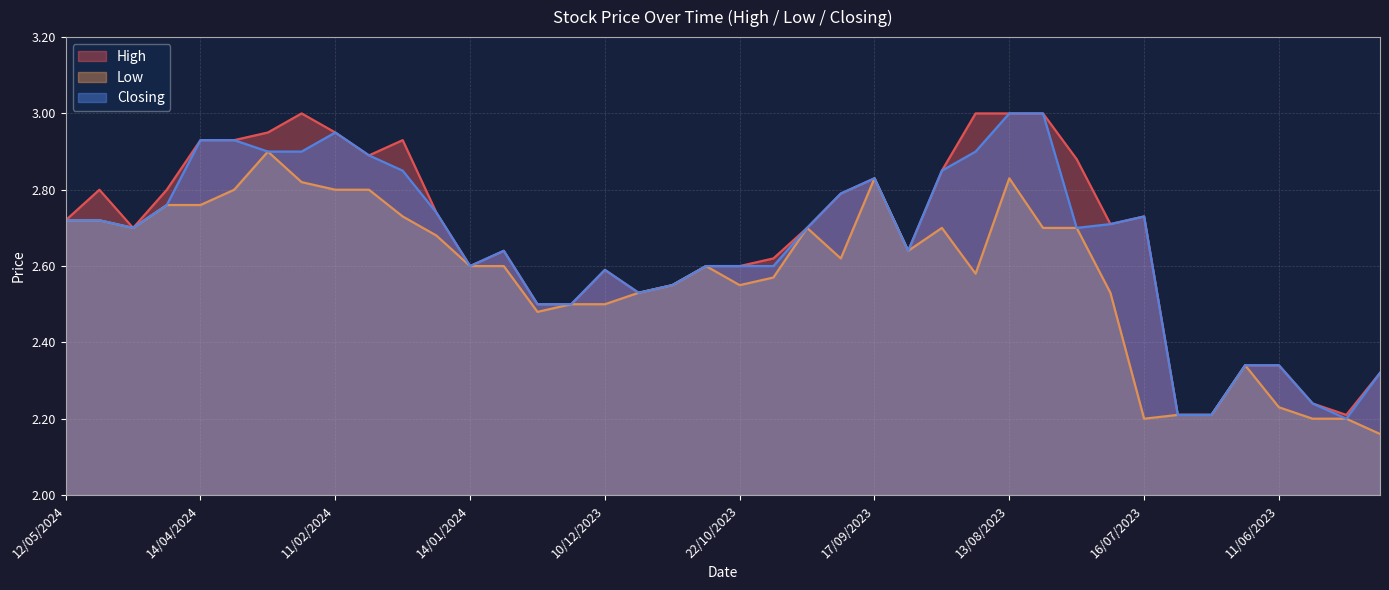

Which category has the lowest value in the Low series?

14/05/2023